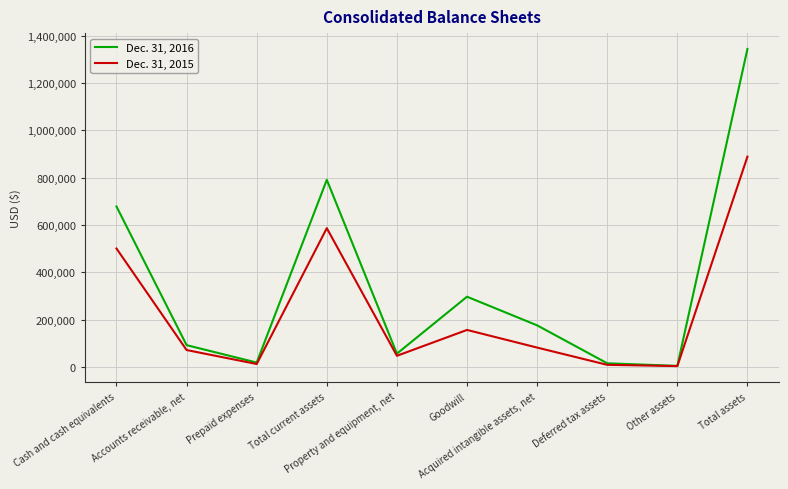

Where is the first local minimum for Dec. 31, 2015?

Prepaid expenses